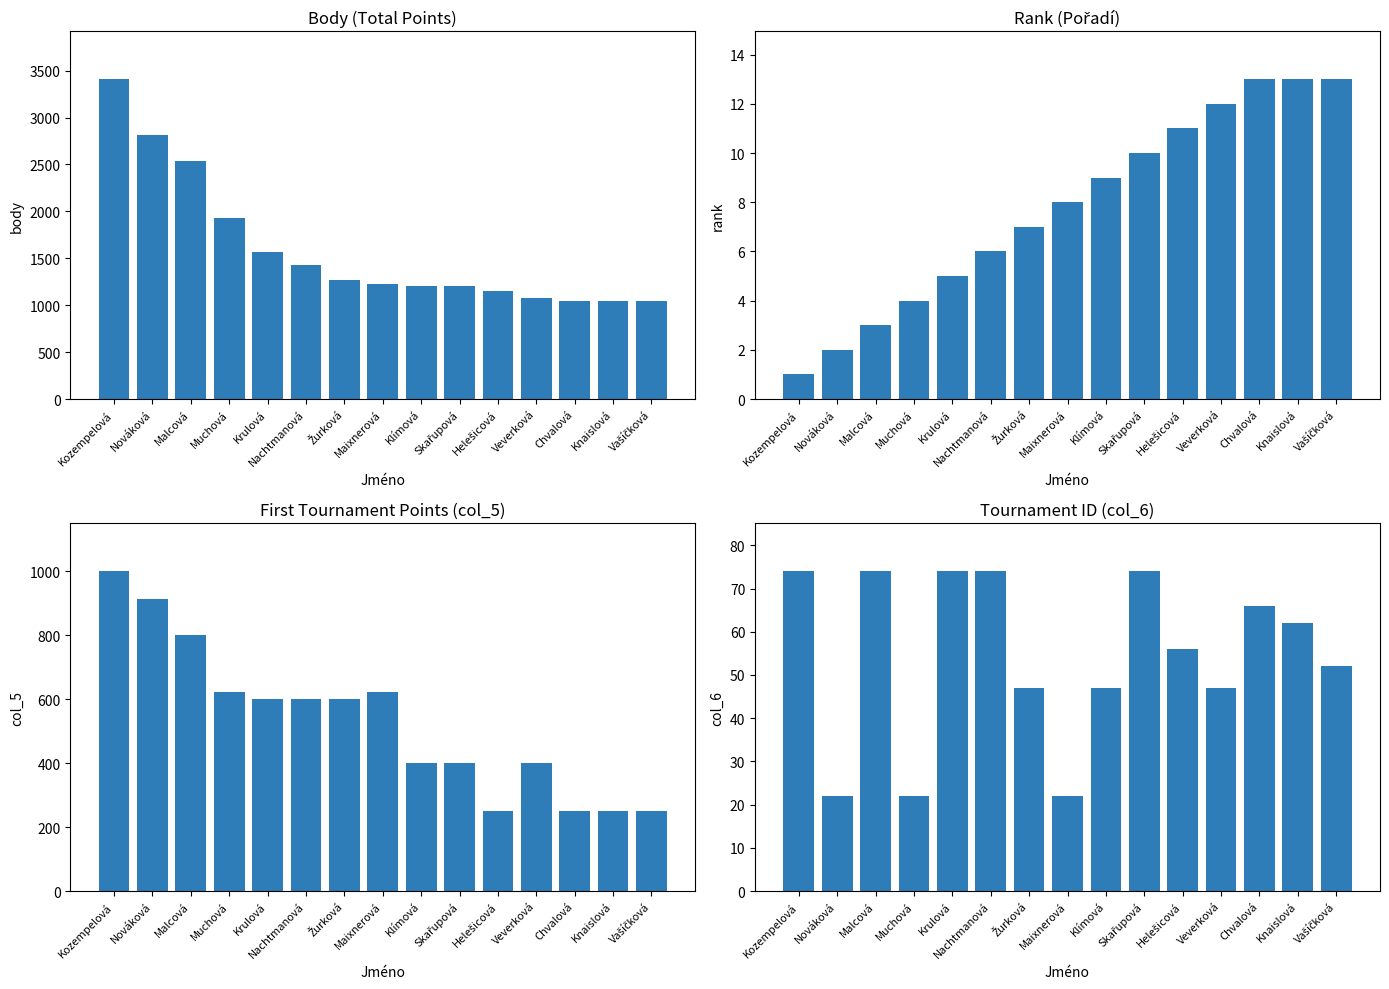

What position from the left is Helešicová?

11